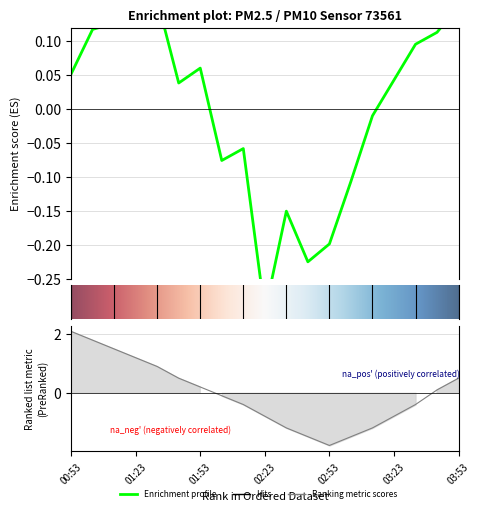

What is the difference between the values at 02:23 and 01:53?

0.4